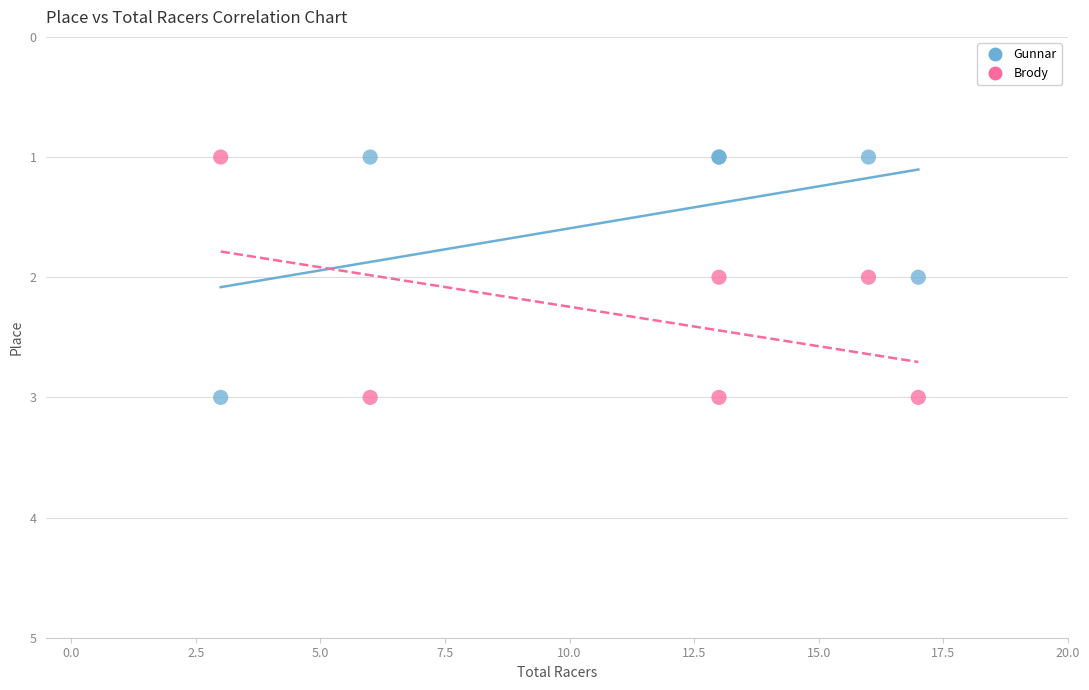

What is the X range (max minus min) for the scatter plot?

14